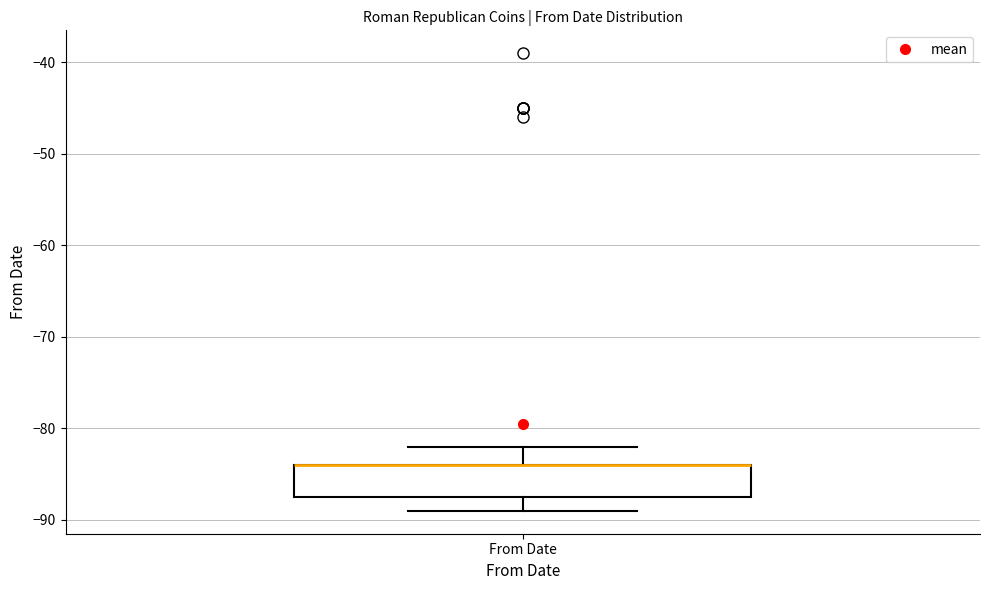

Transcribe this box plot: give where the median line is, the range the box spans, and where the two whiskers end, as read against the y-axis. The values are not printed on the chart, so give them approximately, as read against the axis.

median -84 (drawn on the box's upper edge), box -87 to -84, whiskers -89 to -82